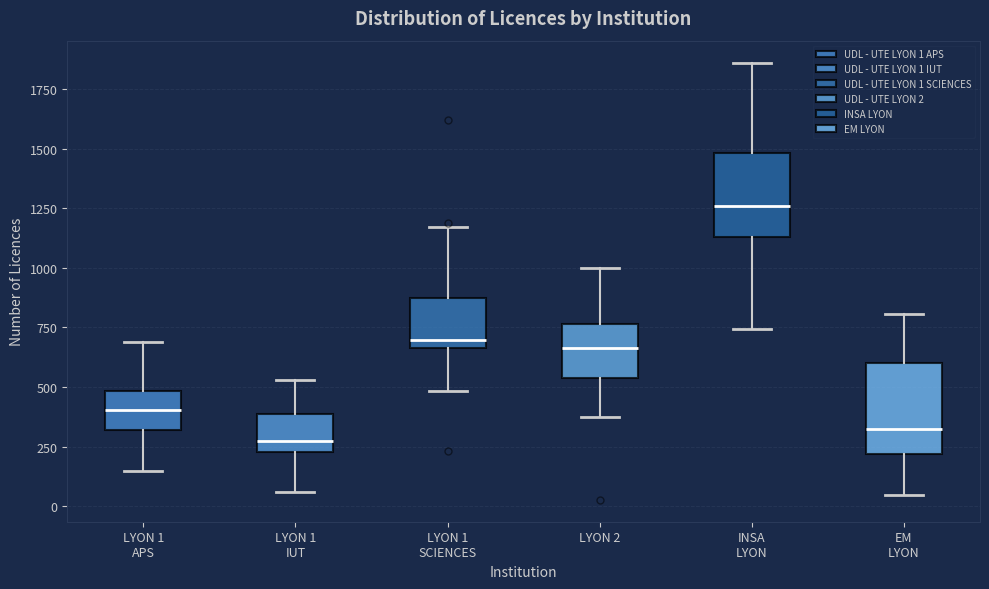

Reading left to right, read every box against the y-axis: the position of its median line, the range the box covers, and the ends of its whiskers. The values are not printed on the chart, so give them approximately, as read against the axis.

LYON 1 APS: median 400, box 300 to 500, whiskers 150 to 700
LYON 1 IUT: median 250 (just above the box's lower edge), box 250 to 400, whiskers 50 to 550
LYON 1 SCIENCES: median 700, box 650 to 850, whiskers 500 to 1150
LYON 2: median 650, box 550 to 750, whiskers 400 to 1000
INSA LYON: median 1250, box 1150 to 1500, whiskers 750 to 1850
EM LYON: median 350, box 200 to 600, whiskers 50 to 800